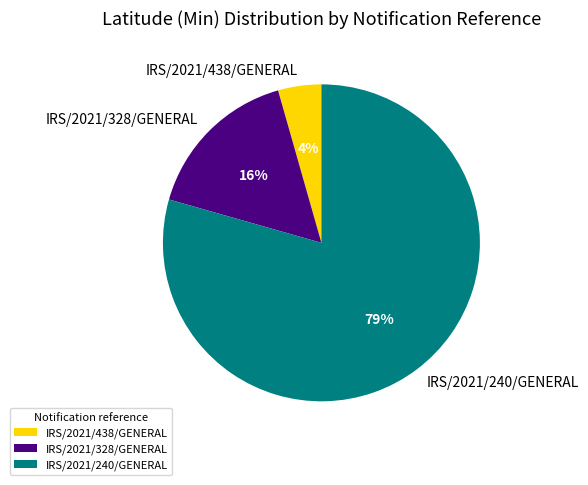

Is the sum of IRS/2021/438/GENERAL and IRS/2021/240/GENERAL greater than half?

Yes